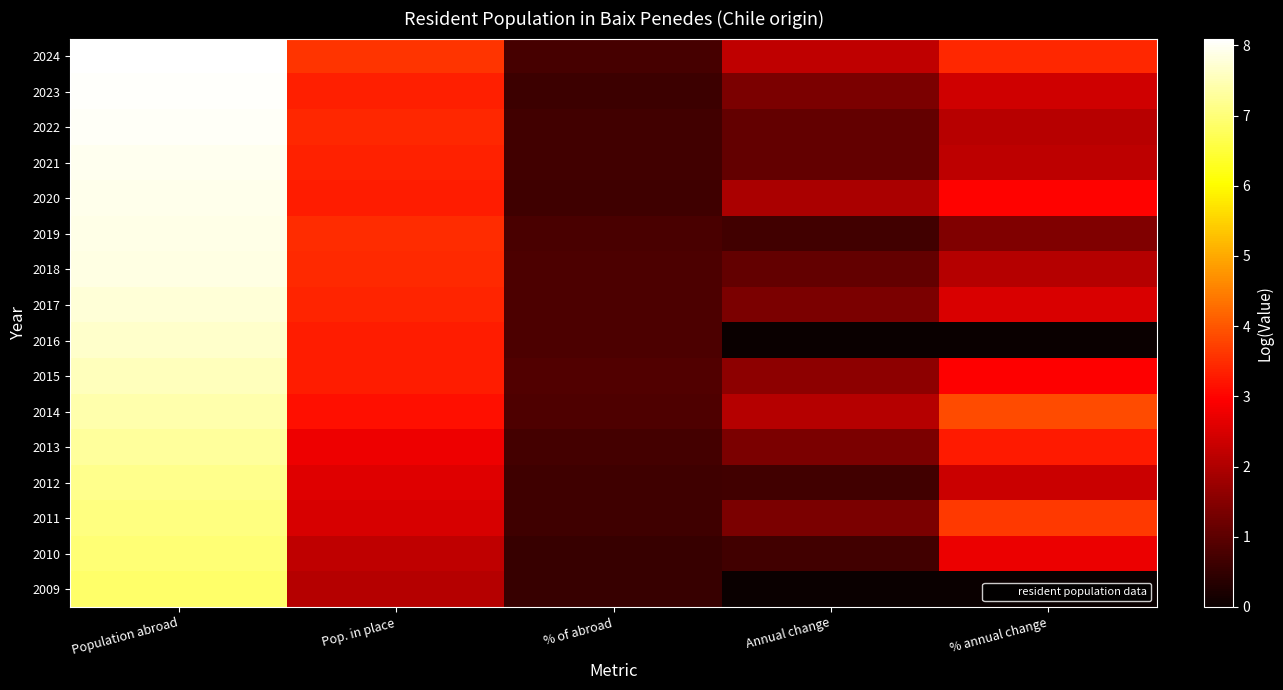

Reading left to right, extract all data points from this chart.

2024: Population abroad=8.1	Pop. in place=3.6	% of abroad=0.7	Annual change=2.2	% annual change=3.4
2023: Population abroad=8.0	Pop. in place=3.3	% of abroad=0.6	Annual change=1.4	% annual change=2.4
2022: Population abroad=8.0	Pop. in place=3.4	% of abroad=0.7	Annual change=1.1	% annual change=2.1
2021: Population abroad=8.0	Pop. in place=3.4	% of abroad=0.7	Annual change=1.1	% annual change=2.2
2020: Population abroad=7.9	Pop. in place=3.3	% of abroad=0.7	Annual change=1.9	% annual change=3.0
2019: Population abroad=7.9	Pop. in place=3.5	% of abroad=0.8	Annual change=0.7	% annual change=1.4
2018: Population abroad=7.9	Pop. in place=3.5	% of abroad=0.8	Annual change=1.1	% annual change=2.1
2017: Population abroad=7.8	Pop. in place=3.4	% of abroad=0.8	Annual change=1.4	% annual change=2.5
2016: Population abroad=7.7	Pop. in place=3.3	% of abroad=0.8	Annual change=0.0	% annual change=0.0
2015: Population abroad=7.5	Pop. in place=3.3	% of abroad=0.9	Annual change=1.6	% annual change=3.0
2014: Population abroad=7.4	Pop. in place=3.1	% of abroad=0.8	Annual change=2.1	% annual change=3.9
2013: Population abroad=7.3	Pop. in place=2.8	% of abroad=0.7	Annual change=1.4	% annual change=3.3
2012: Population abroad=7.2	Pop. in place=2.6	% of abroad=0.7	Annual change=0.7	% annual change=2.3
2011: Population abroad=7.1	Pop. in place=2.5	% of abroad=0.7	Annual change=1.4	% annual change=3.7
2010: Population abroad=7.0	Pop. in place=2.2	% of abroad=0.6	Annual change=0.7	% annual change=2.7
2009: Population abroad=6.9	Pop. in place=2.1	% of abroad=0.5	Annual change=0.0	% annual change=0.0